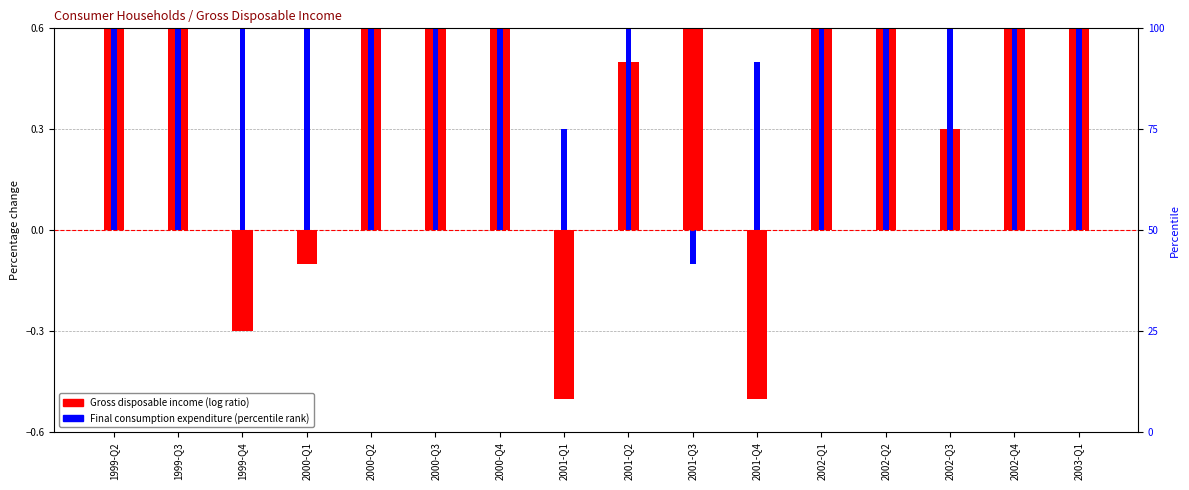

What are all the series names shown in the legend?

Gross disposable income, Final consumption expenditure